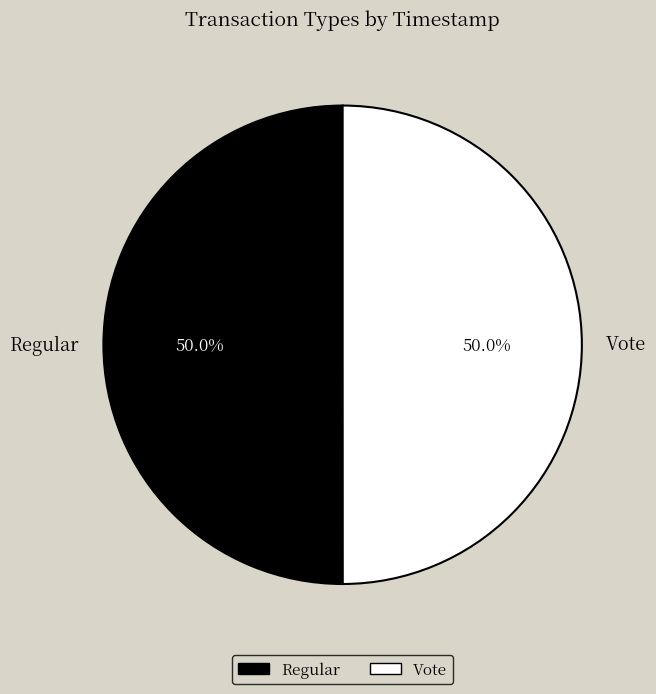

What percentage is the Vote slice, to the nearest percent?

50%